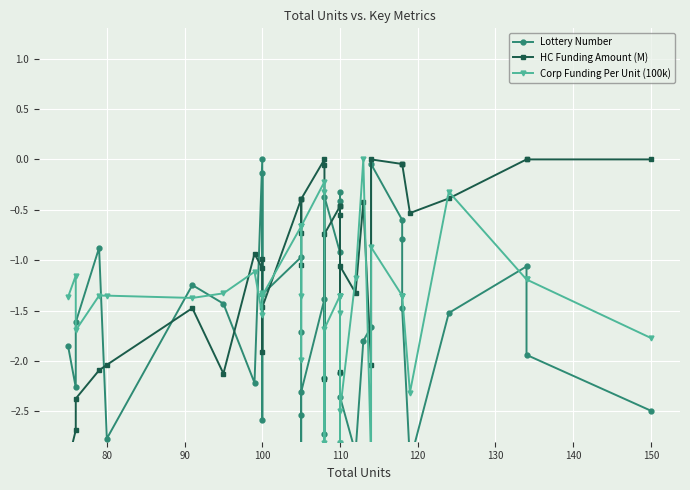

How many data points in Lottery Number are above -1?

11